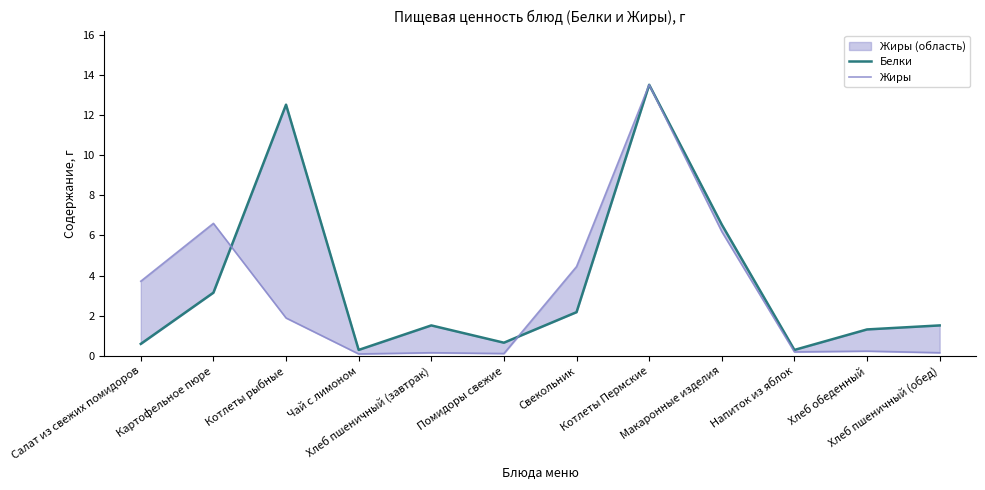

Which has a higher value, Котлеты рыбные or Картофельное пюре?

Котлеты рыбные